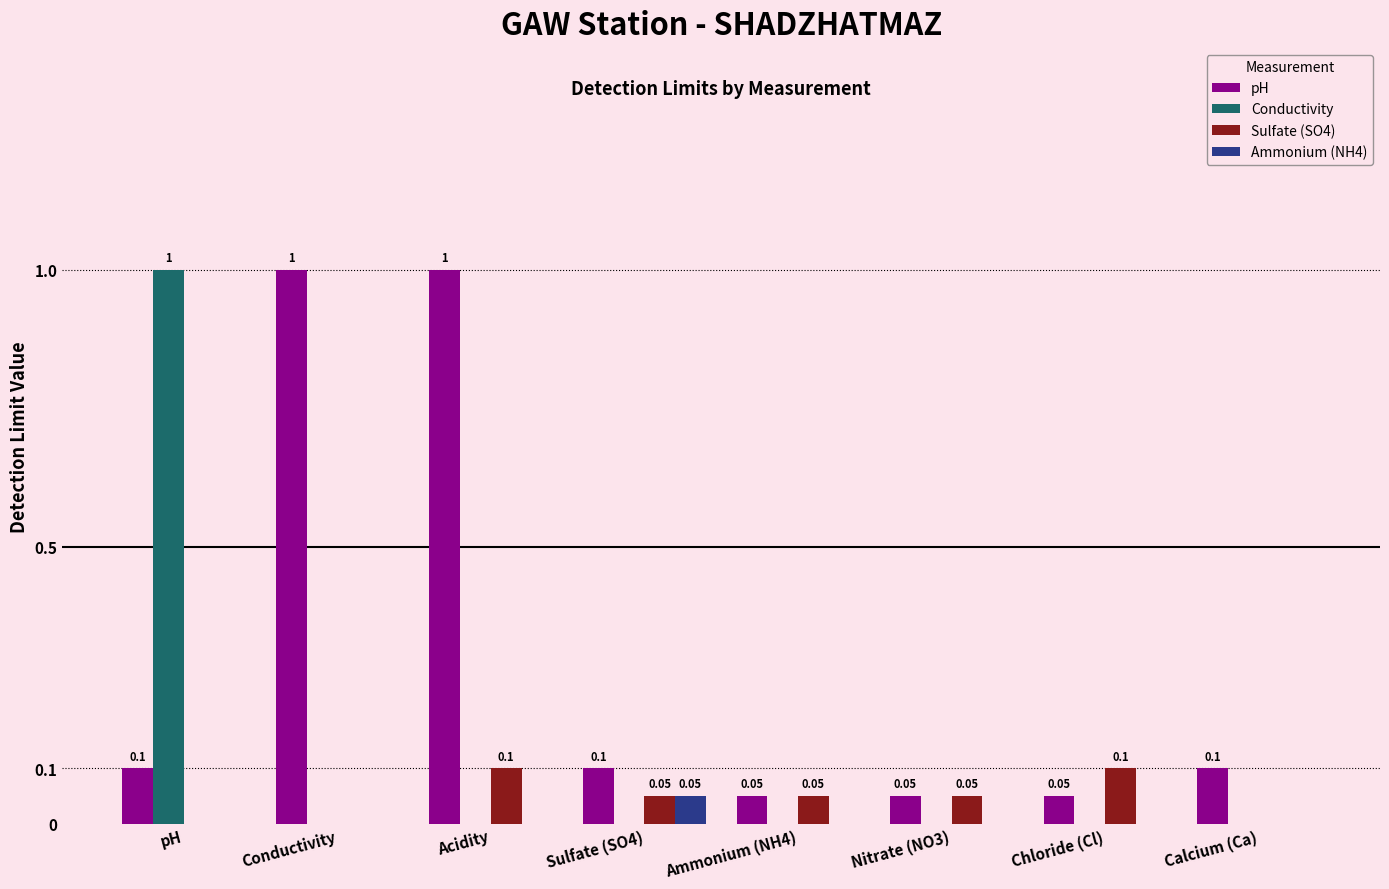

The Conductivity series shows 1.0 at pH. True or false?

True